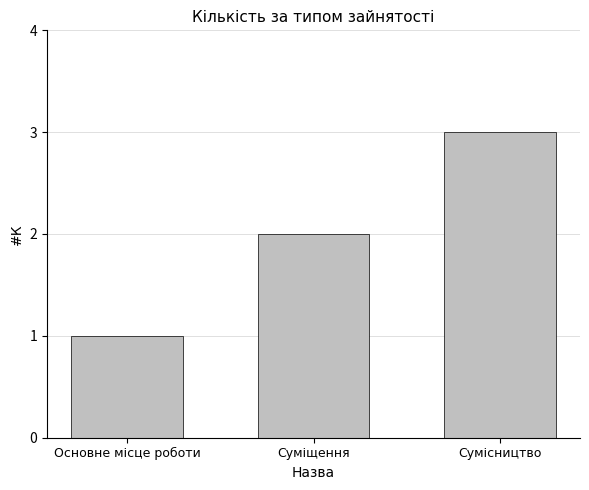

Rank the categories by value from lowest to highest.

Основне місце роботи, Суміщення, Сумісництво